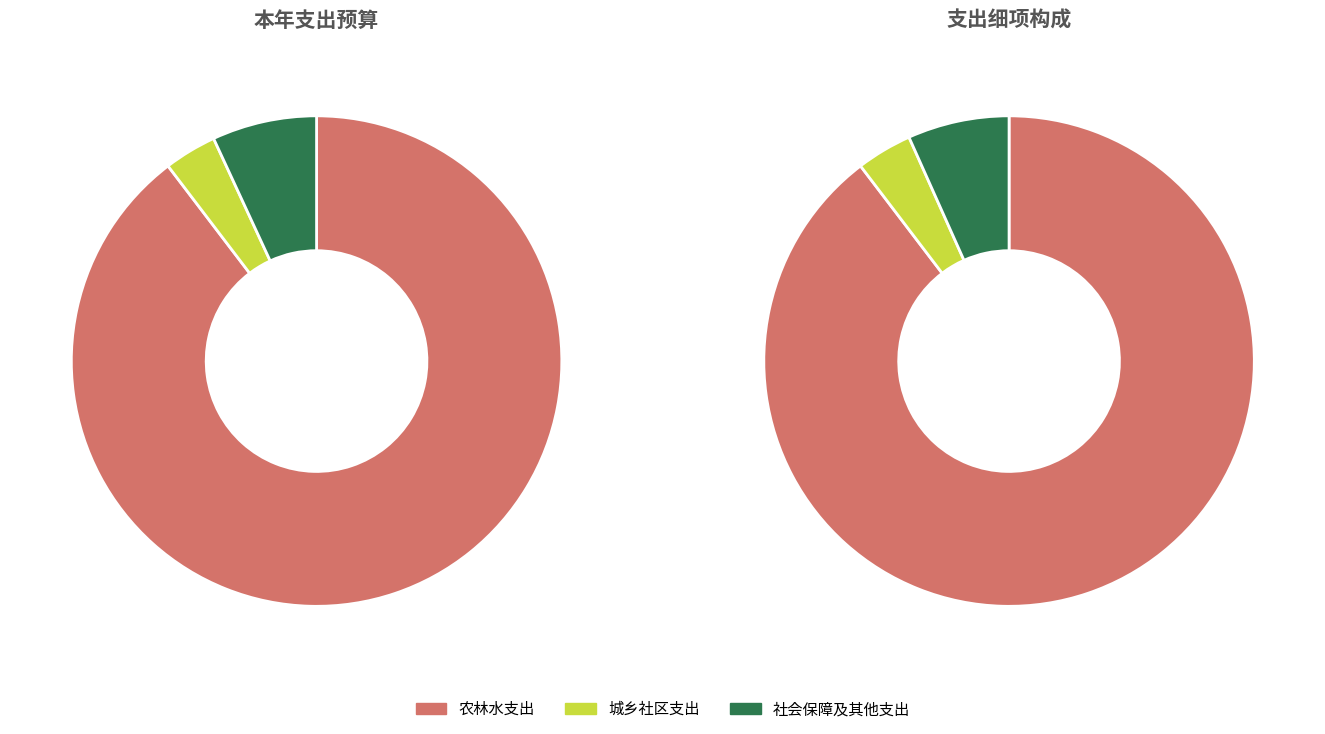

What is the majority slice?

农林水支出